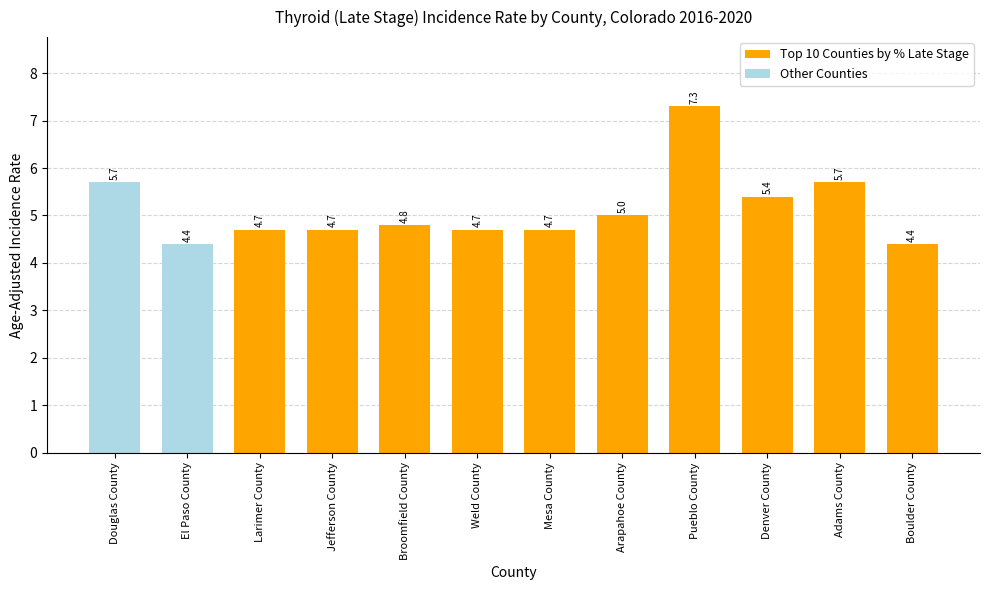

What is the label of the 9th bar from the right?

Jefferson County